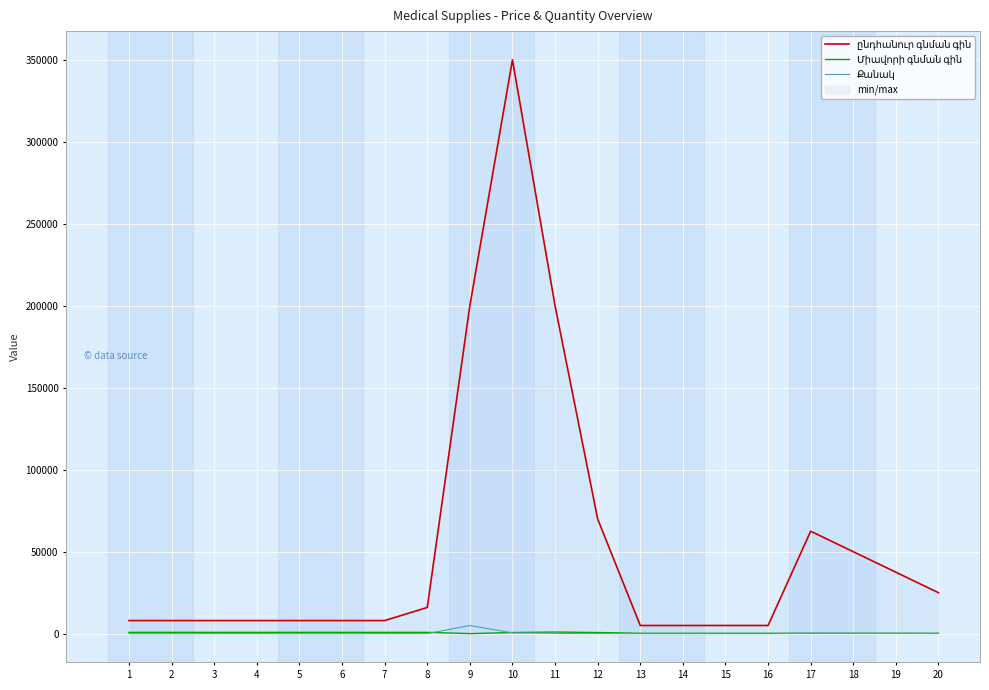

Is it true that ընդհանուր գնման գին equals 564473 at 10?

False